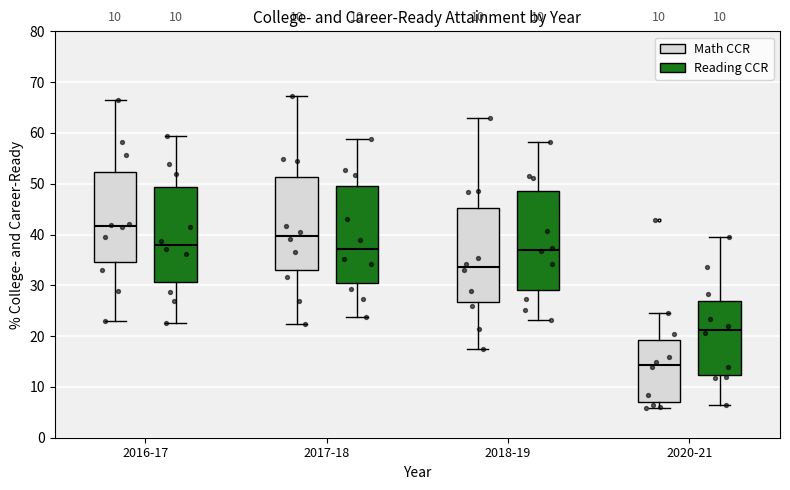

Which box's median line is the highest?

2016-17 (Math CCR)